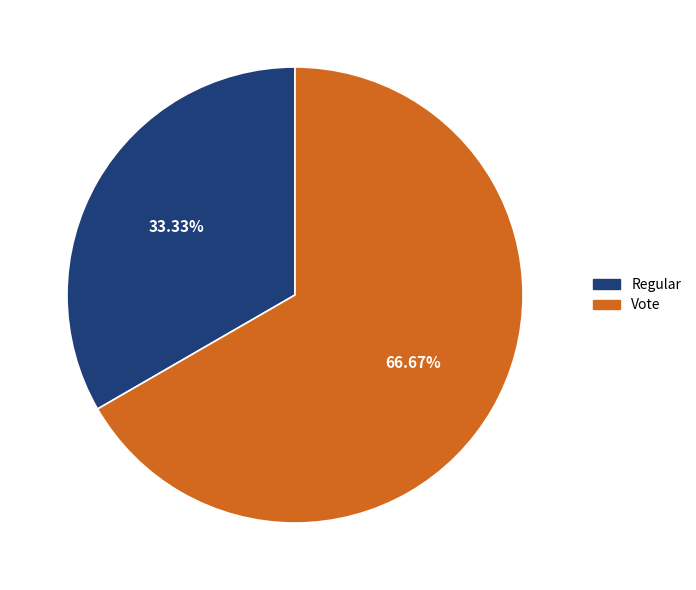

Rank the categories by value from highest to lowest.

Vote, Regular